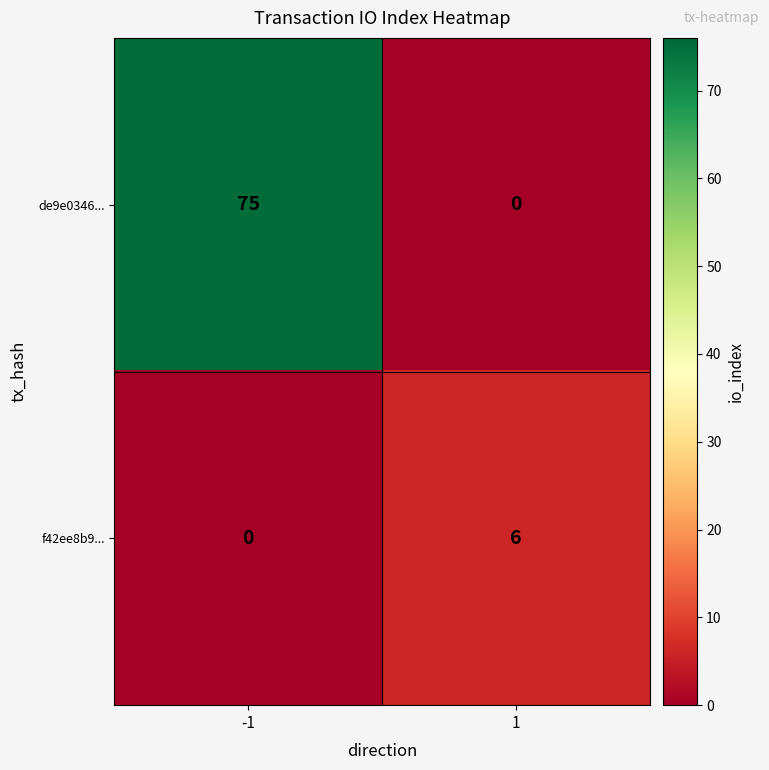

Reading right to left, transcribe all the data shown in this chart.

de9e0346...: 1=0	-1=75
f42ee8b9...: 1=6	-1=0